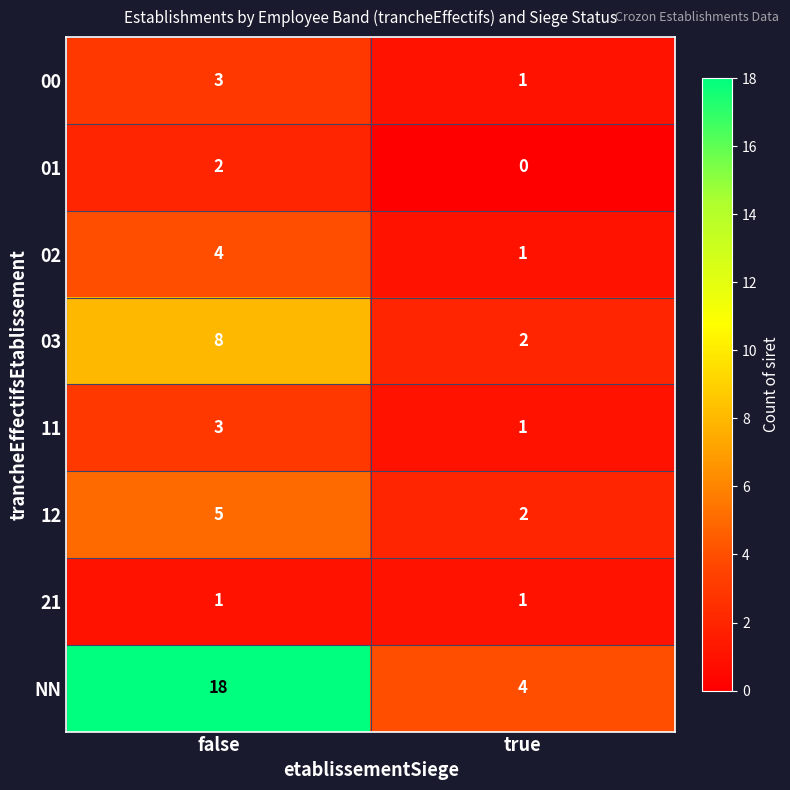

What is the greatest value displayed?

18